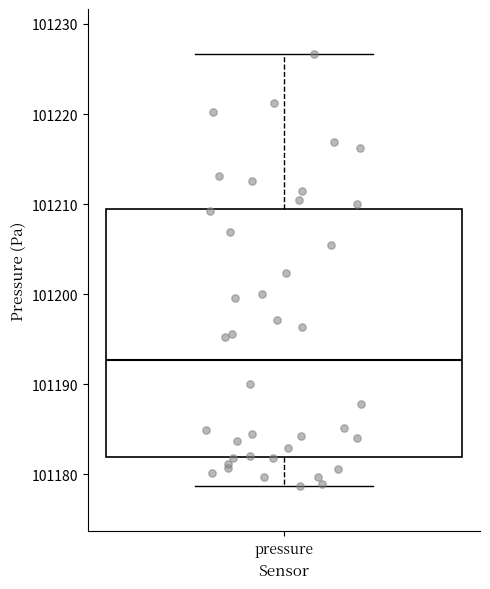

Read this box plot against the y-axis: the position of the median line, the range covered by the box, and the ends of both whiskers. The values are not printed on the chart, so give them approximately, as read against the axis.

median 101193, box 101182 to 101209, whiskers 101179 to 101227